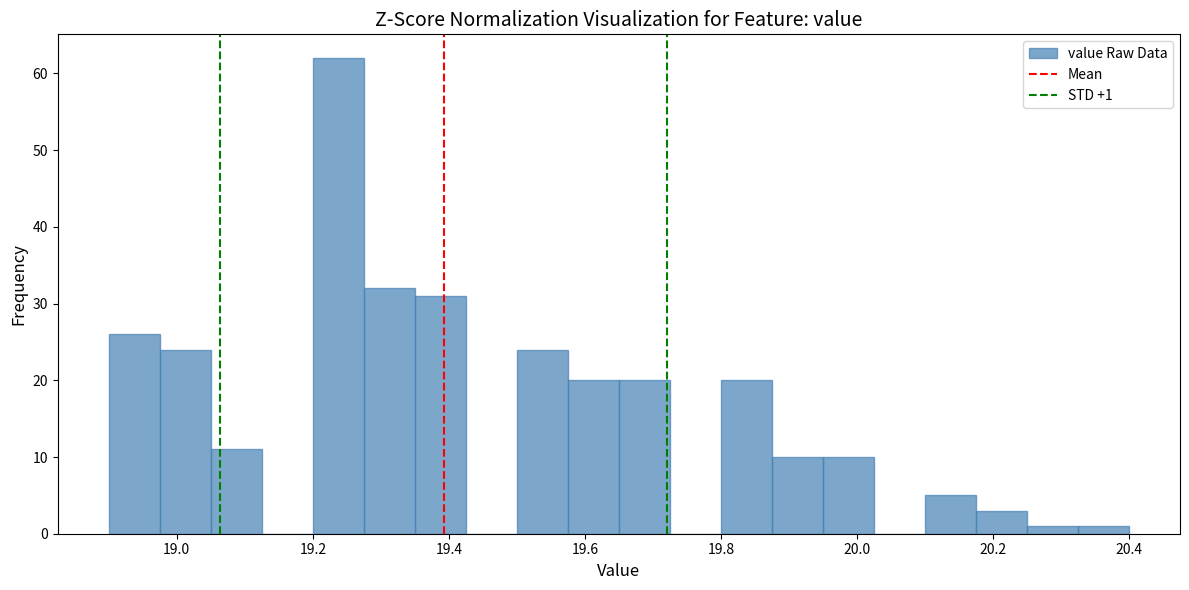

Around what value on the x-axis is the tallest bar? Give the approximate position of its centre, as read against the axis.

19.24